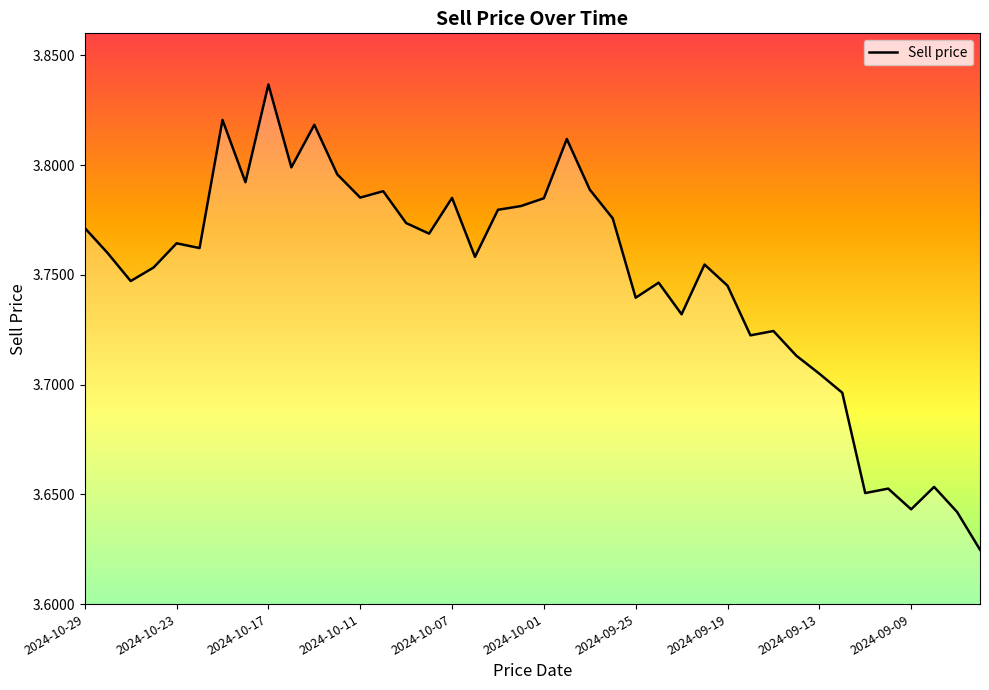

What is the difference between the maximum and second lowest values?

0.2